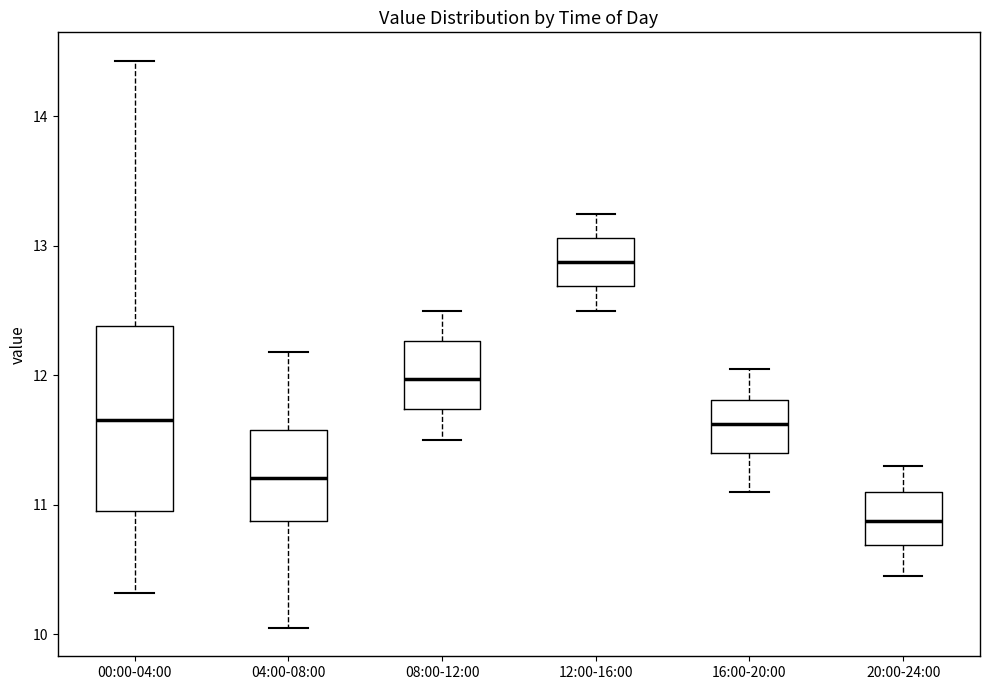

Where is the lower edge of the box for 20:00-24:00 on the y-axis? The values are not printed on the chart, so give them approximately, as read against the axis.

10.7